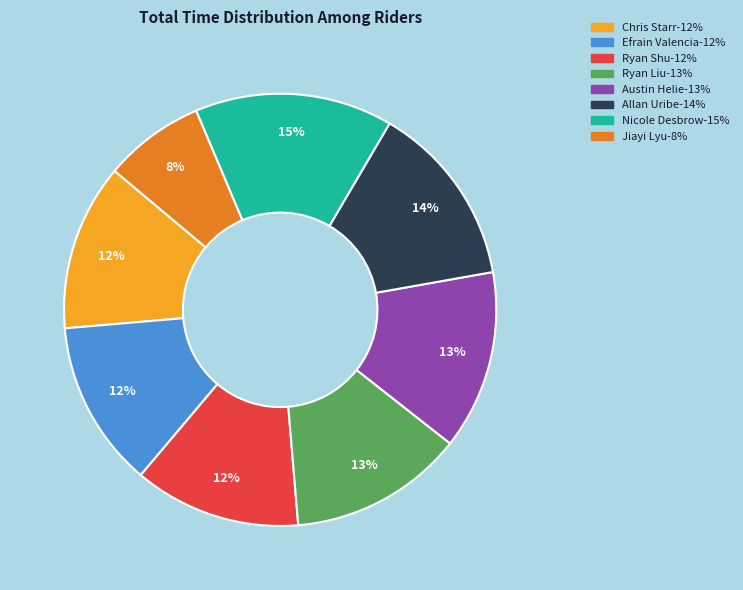

Does any single category account for the majority?

No